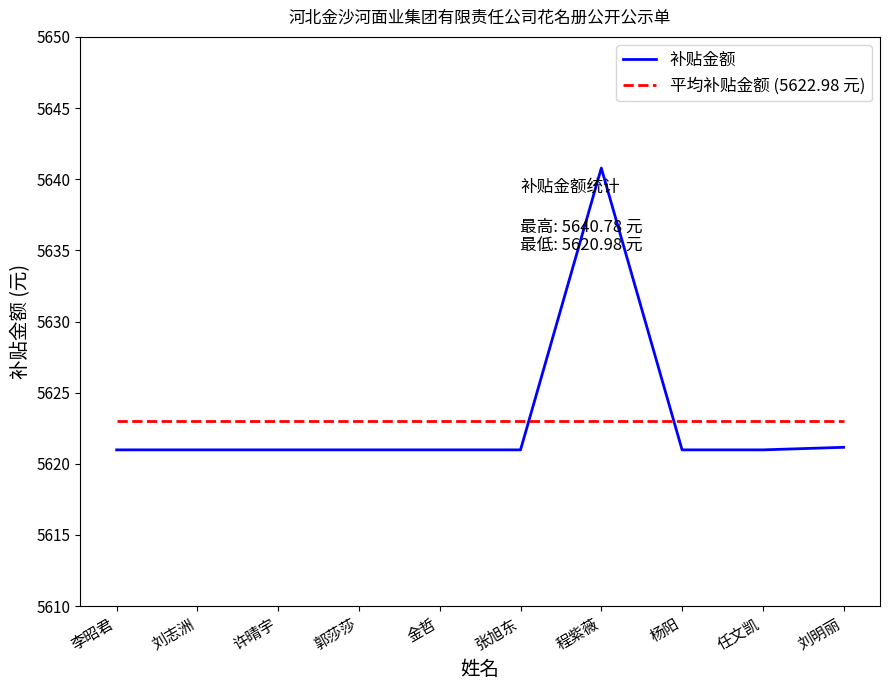

Reading right to left, list all the values displayed in this chart.

补贴金额: 5621.2	5621.0	5621.0	5640.8	5621.0	5621.0	5621.0	5621.0	5621.0	5621.0
平均补贴金额 (5622.98 元): 5623.0	5623.0	5623.0	5623.0	5623.0	5623.0	5623.0	5623.0	5623.0	5623.0